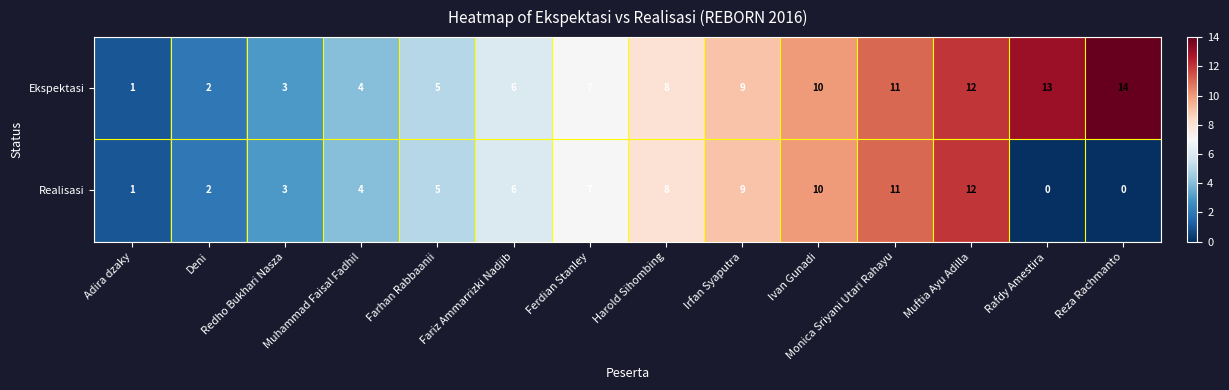

Where is Ekspektasi nearest to the value 7?

Ferdian Stanley